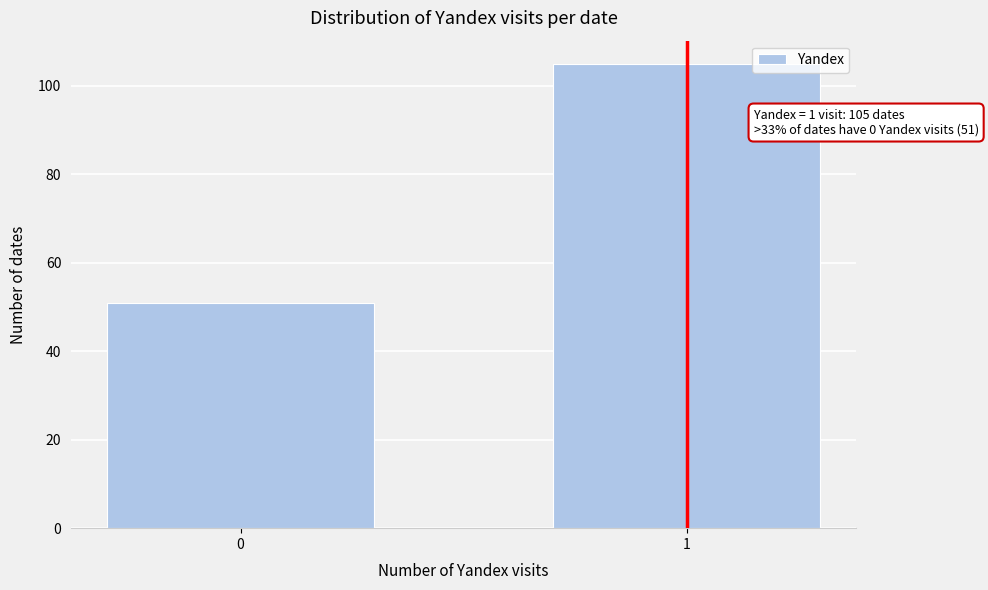

Reading left to right, list all the values displayed in this chart.

51	105